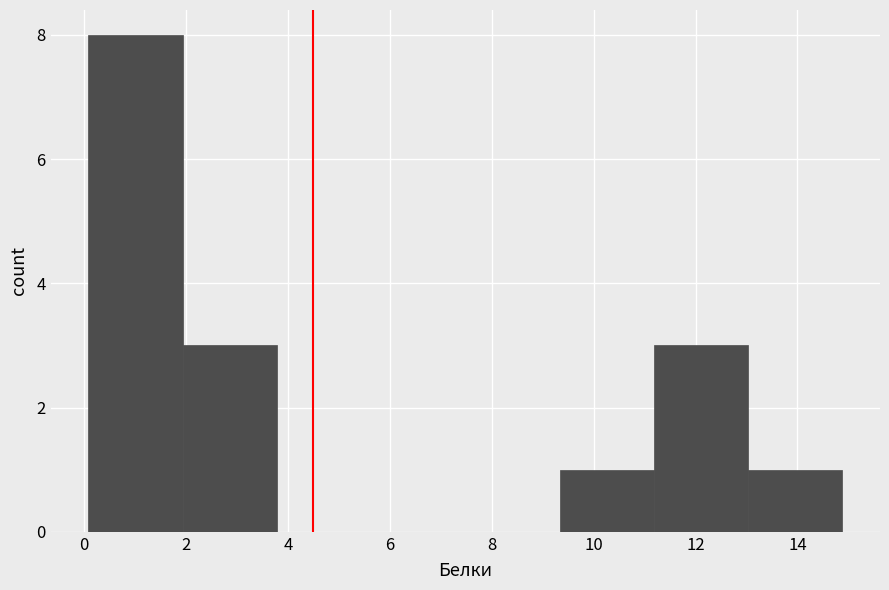

Reading left to right, list every bar in this chart as the range it spans on the x-axis followed by its height. Neither the bar edges nor the heights are printed on the chart, so give them approximately, as read against the axes.

0.0 to 2.0: 8
2.0 to 3.8: 3
3.8 to 5.6: 0
5.6 to 7.4: 0
7.4 to 9.4: 0
9.4 to 11.2: 1
11.2 to 13.0: 3
13.0 to 14.8: 1